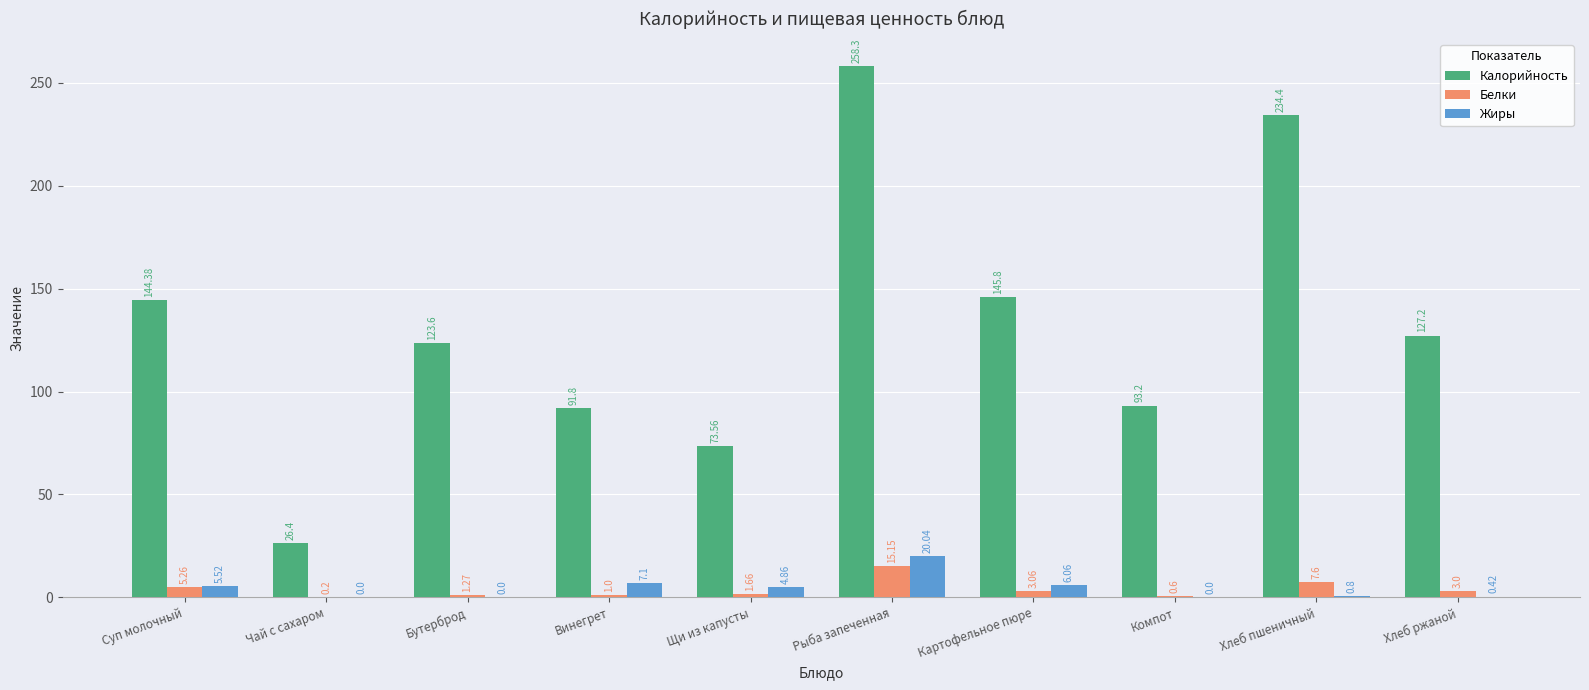

Is it true that Калорийность equals 234.4 at Хлеб пшеничный?

True